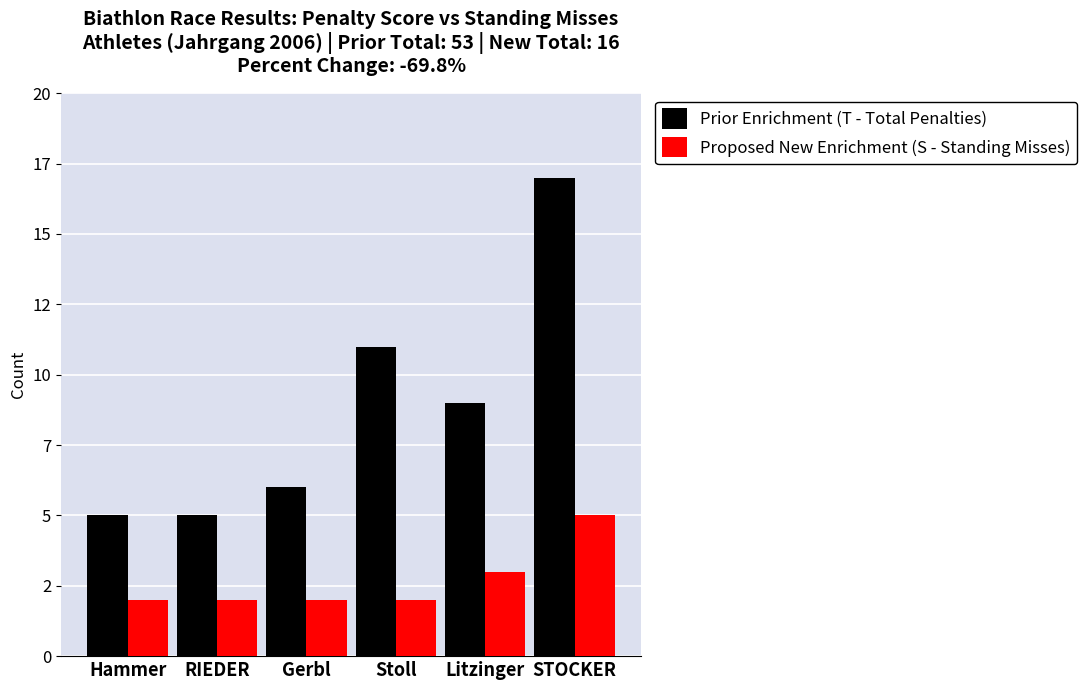

Are the bars horizontal?

No